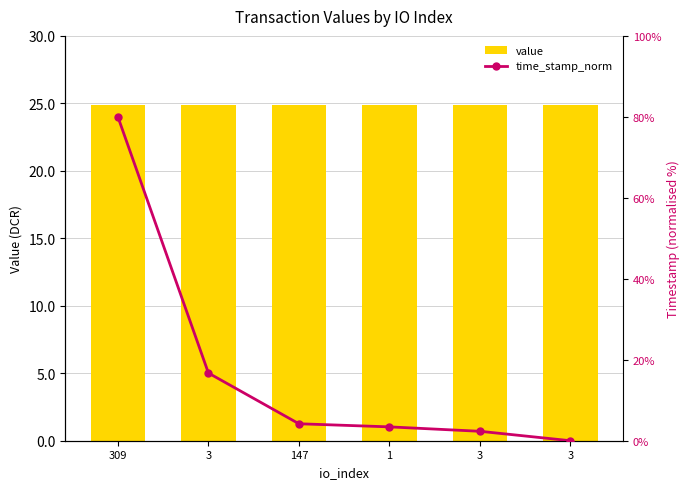

Are the bars horizontal?

No